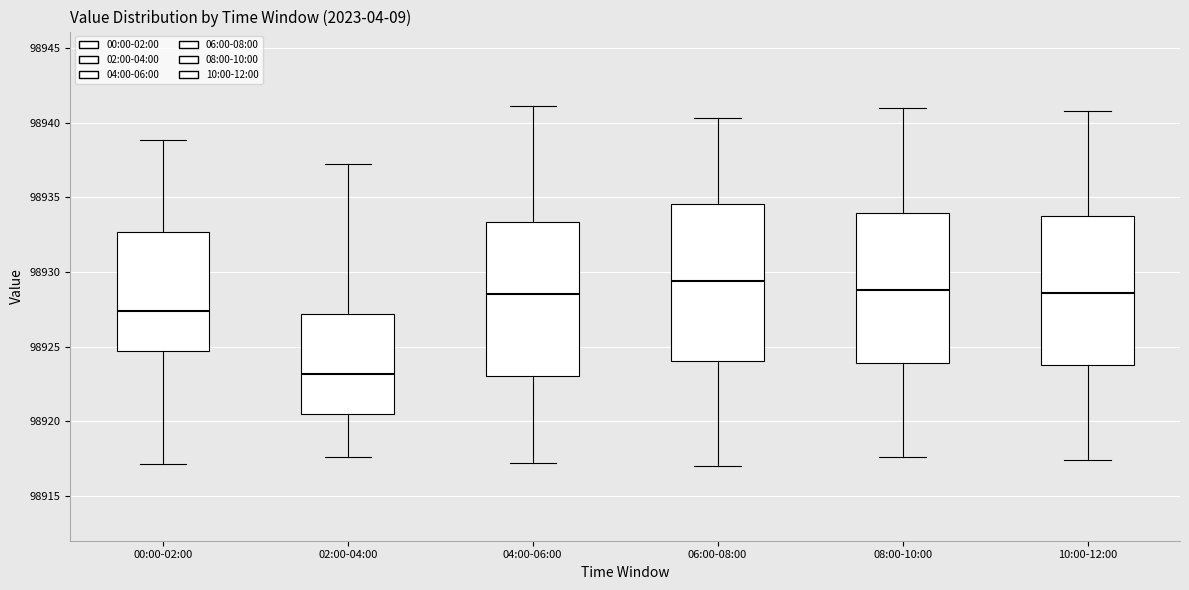

Reading left to right, transcribe this box plot: for each box, give where its median line is, the range the box spans, and where its two whiskers end, as read against the y-axis. The values are not printed on the chart, so give them approximately, as read against the axis.

00:00-02:00: median 98927.5, box 98924.5 to 98932.5, whiskers 98917.0 to 98939.0
02:00-04:00: median 98923.0, box 98920.5 to 98927.0, whiskers 98917.5 to 98937.0
04:00-06:00: median 98928.5, box 98923.0 to 98933.5, whiskers 98917.0 to 98941.0
06:00-08:00: median 98929.5, box 98924.0 to 98934.5, whiskers 98917.0 to 98940.5
08:00-10:00: median 98929.0, box 98924.0 to 98934.0, whiskers 98917.5 to 98941.0
10:00-12:00: median 98928.5, box 98924.0 to 98934.0, whiskers 98917.5 to 98941.0